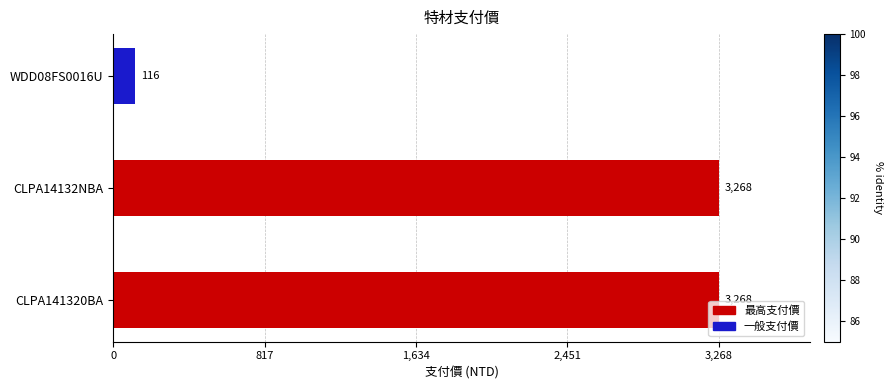

What is the average value?

2217